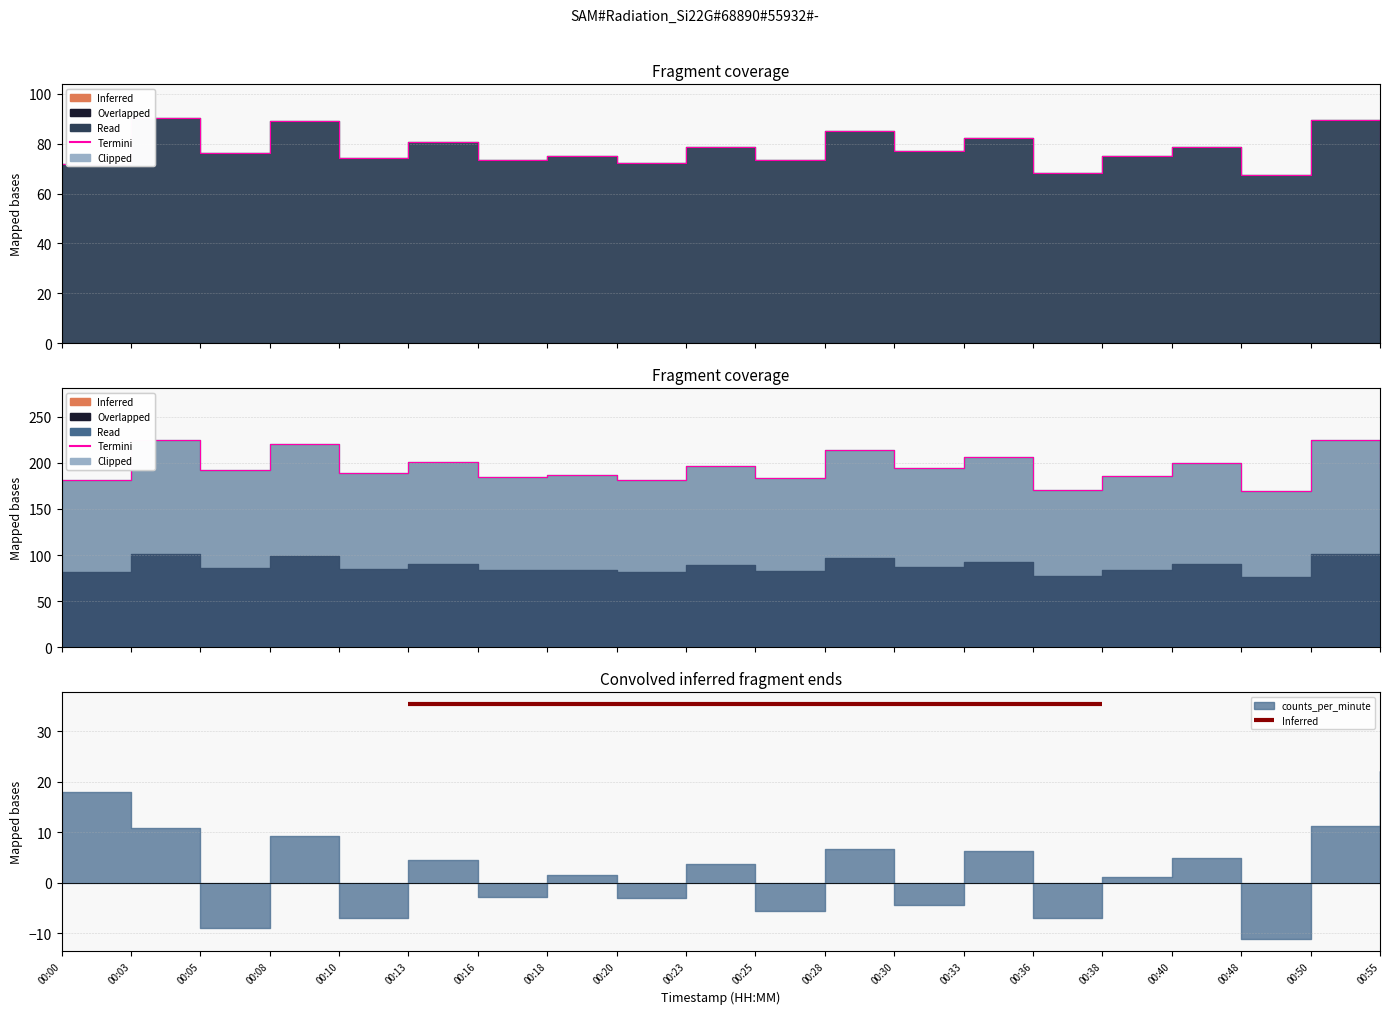

True or false: counts_per_minute and counts intersect in this chart.

False